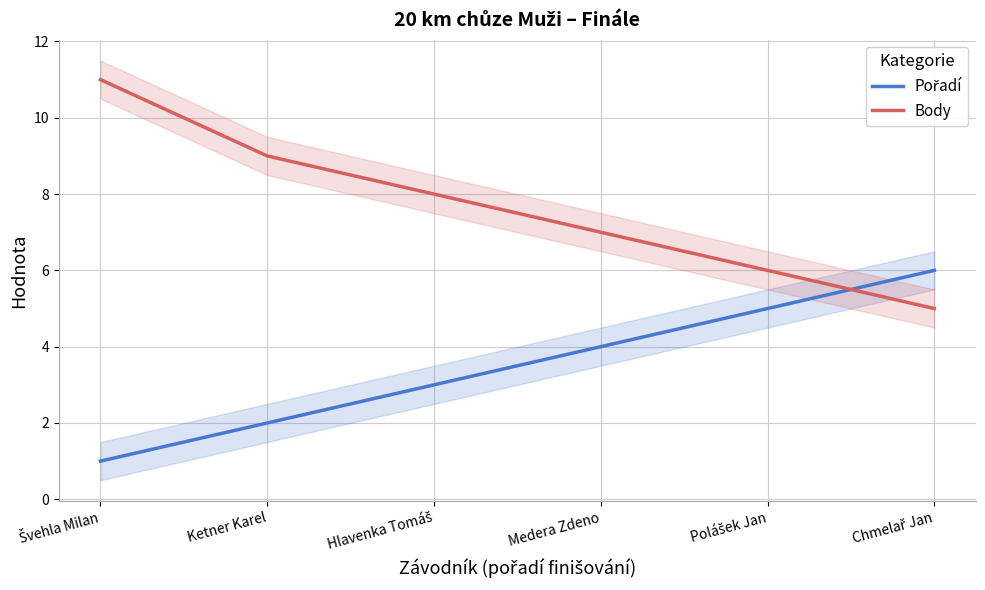

How many times do Body and Pořadí cross each other?

1